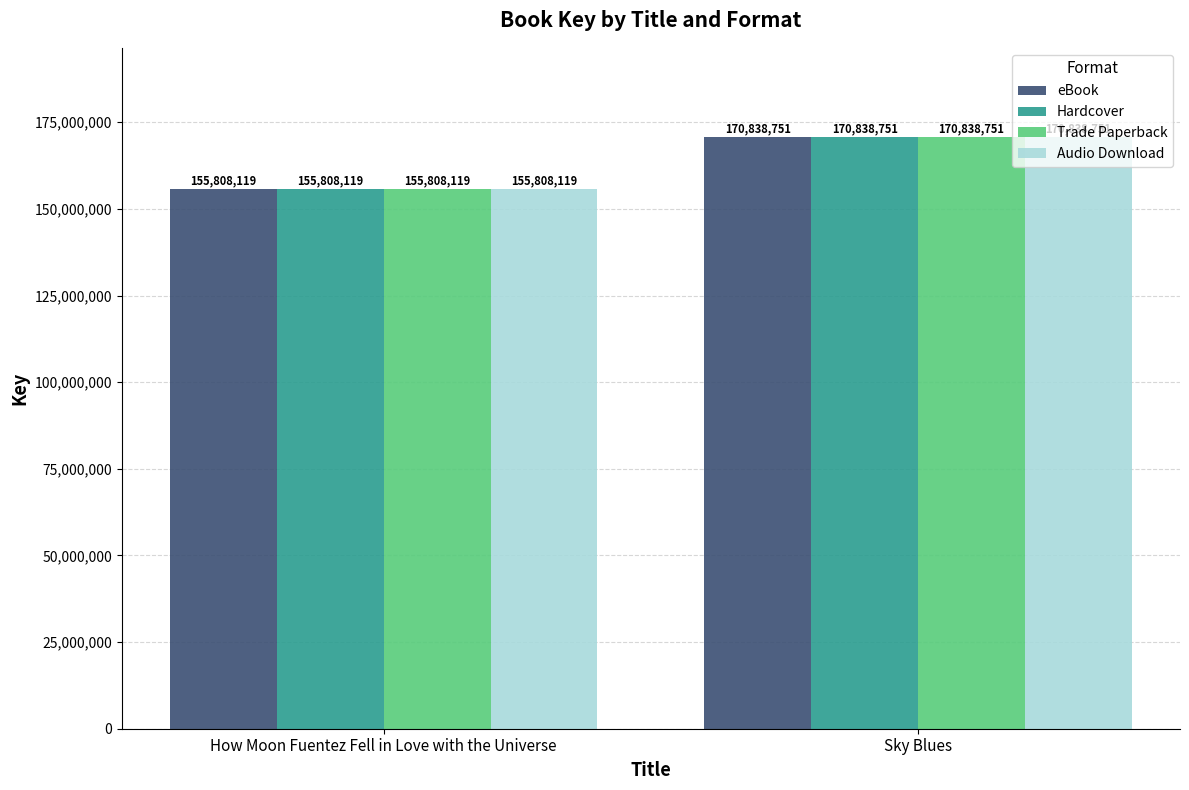

True or false: Hardcover has a value of 254760835 at How Moon Fuentez Fell in Love with the Universe.

False